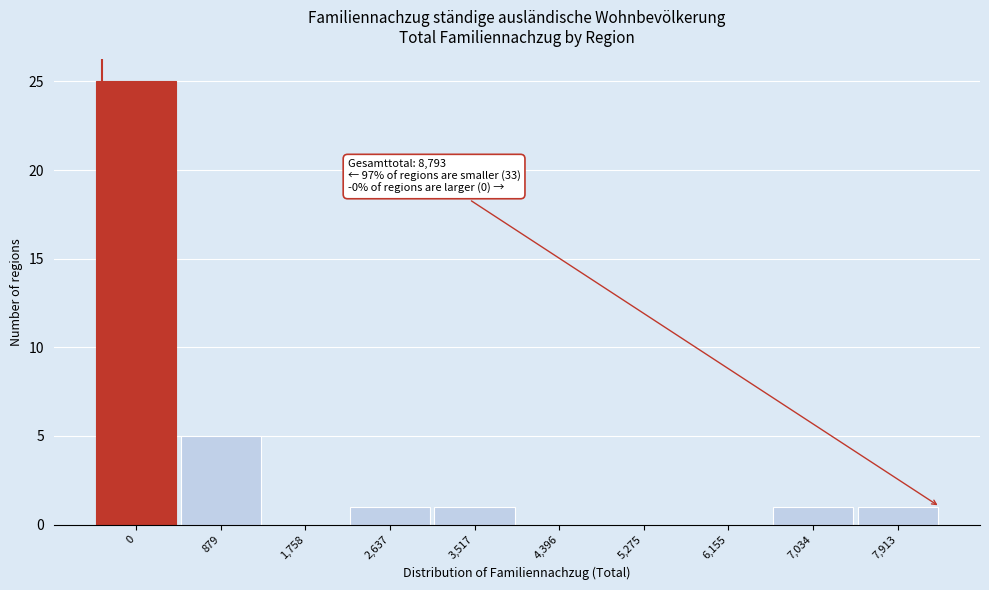

Reading right to left, list all the values displayed in this chart.

7,913=1	7,034=1	6,155=0	5,275=0	4,396=0	3,517=1	2,637=1	1,758=0	879=5	0=25